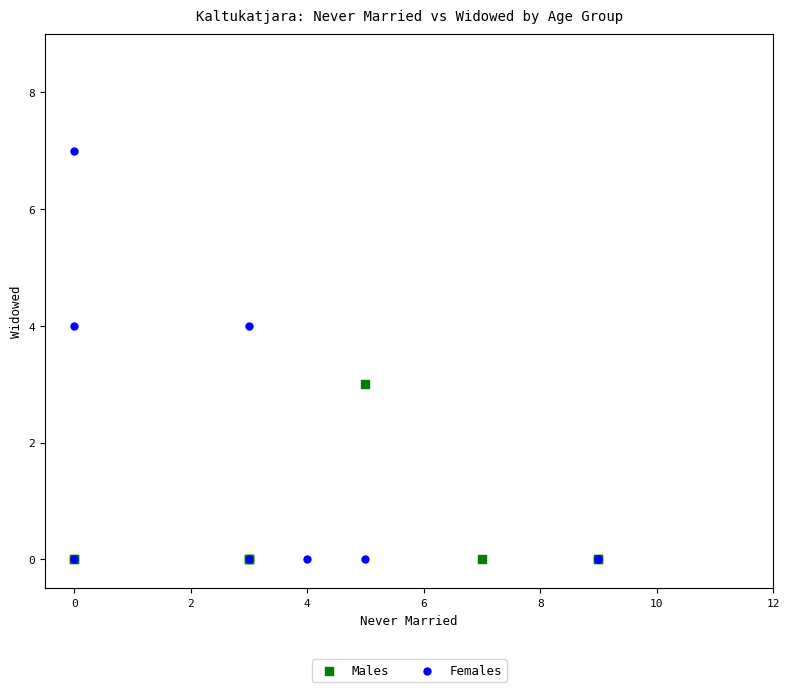

Which series contains the highest Y value?

Females